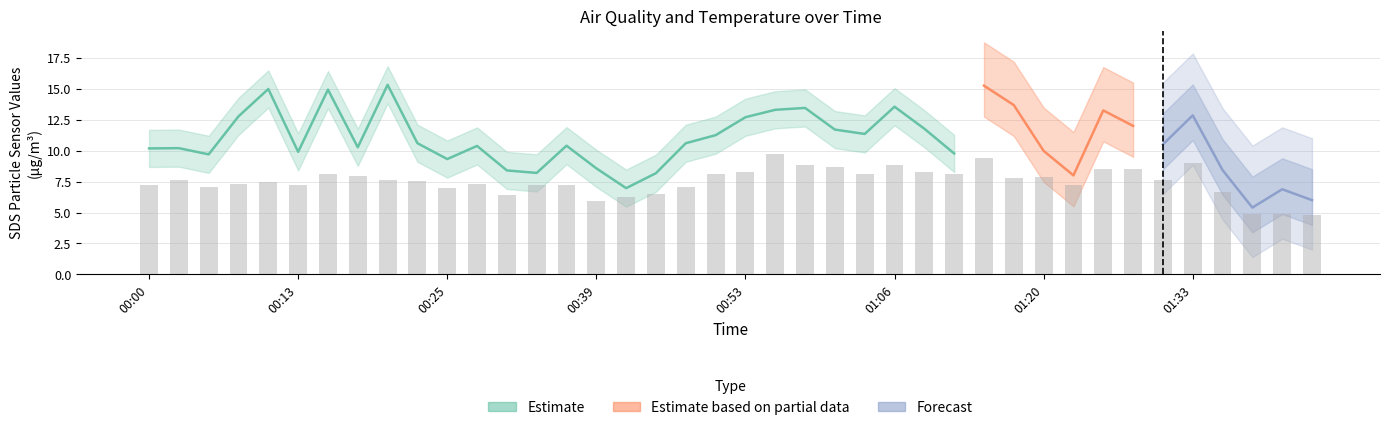

What is the label of the 35th bar from the left?

01:31